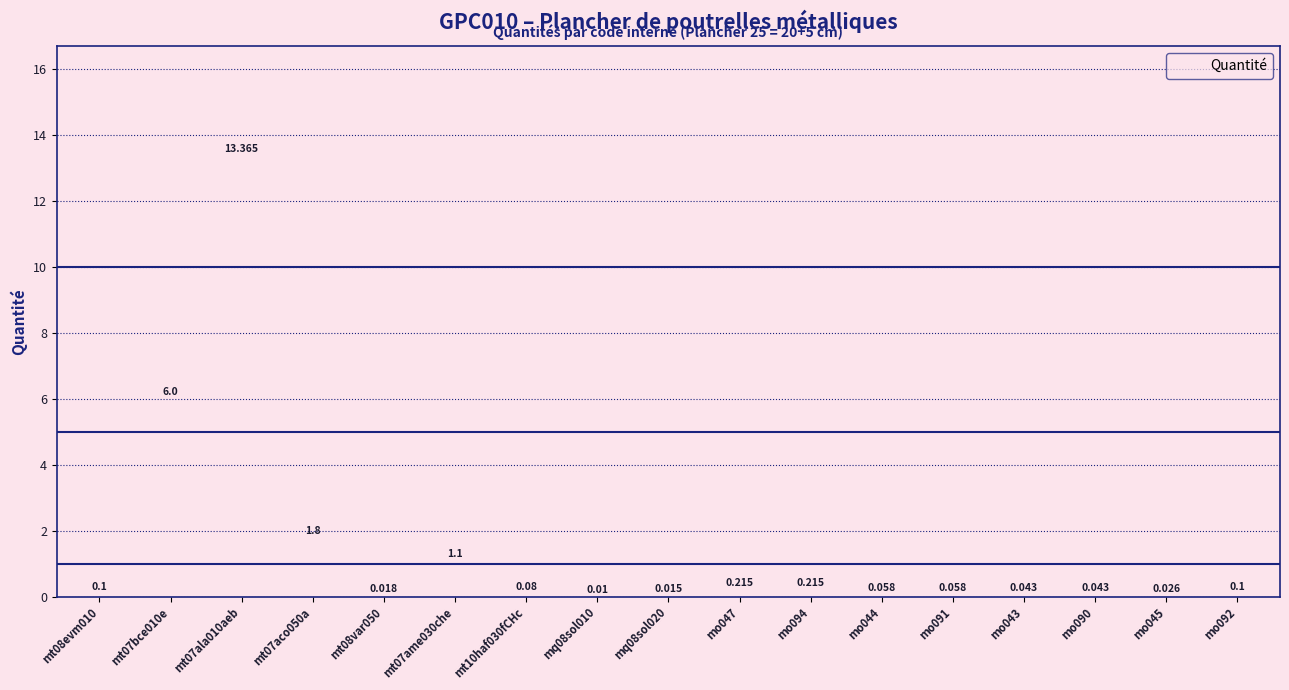

The chart shows a value of 1.1 at mt07ame030che. True or false?

True